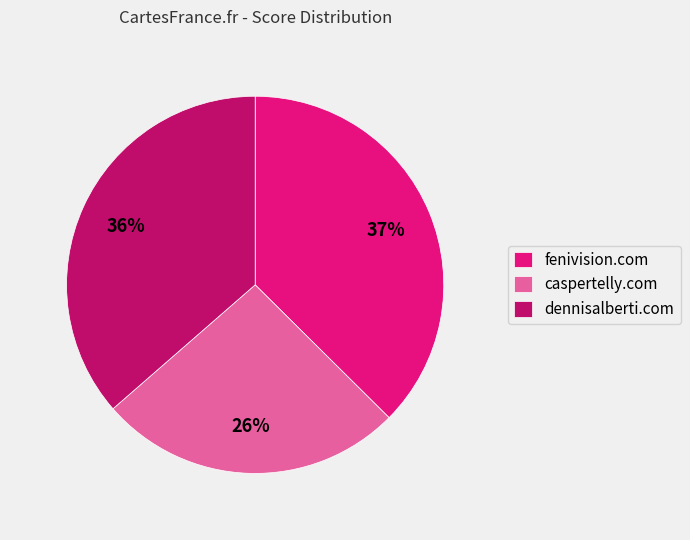

True or false: dennisalberti.com accounts for 46% of the total.

False